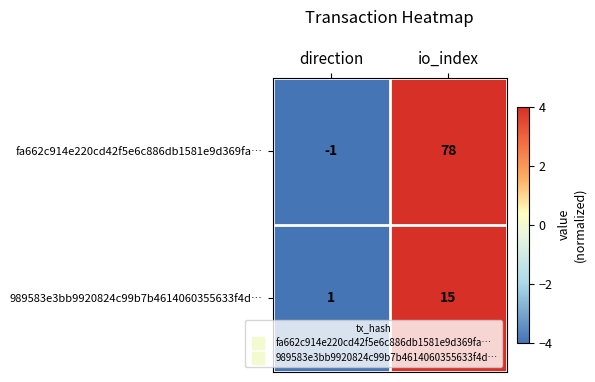

Is it true that 989583e3bb9920824c99b7b4614060355633f4d… equals 15 at io_index?

True